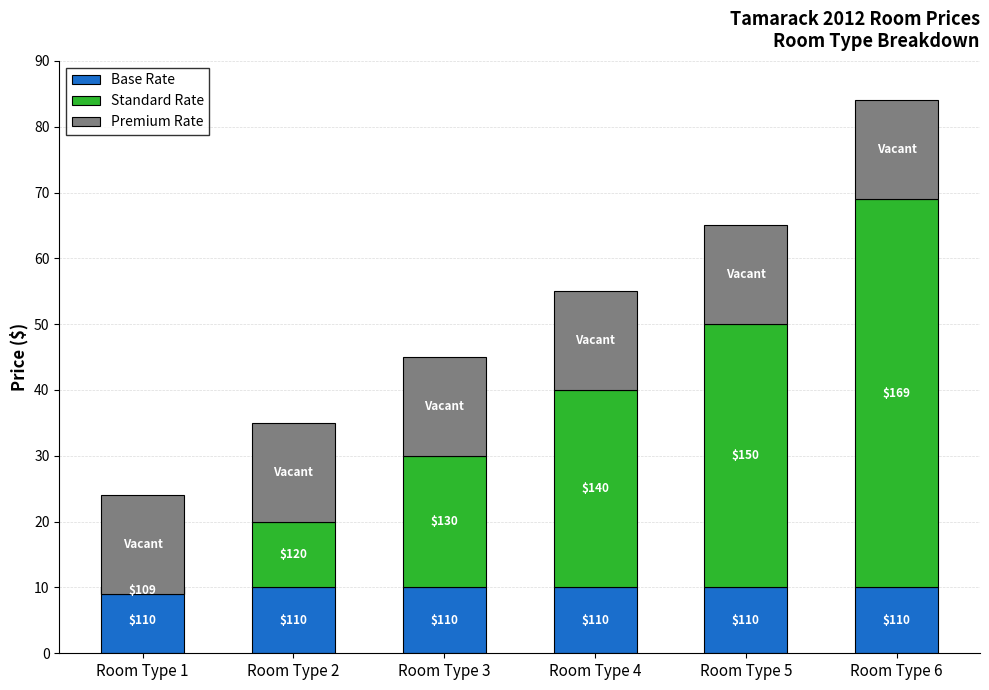

What is the average value of the Premium Rate series?

15